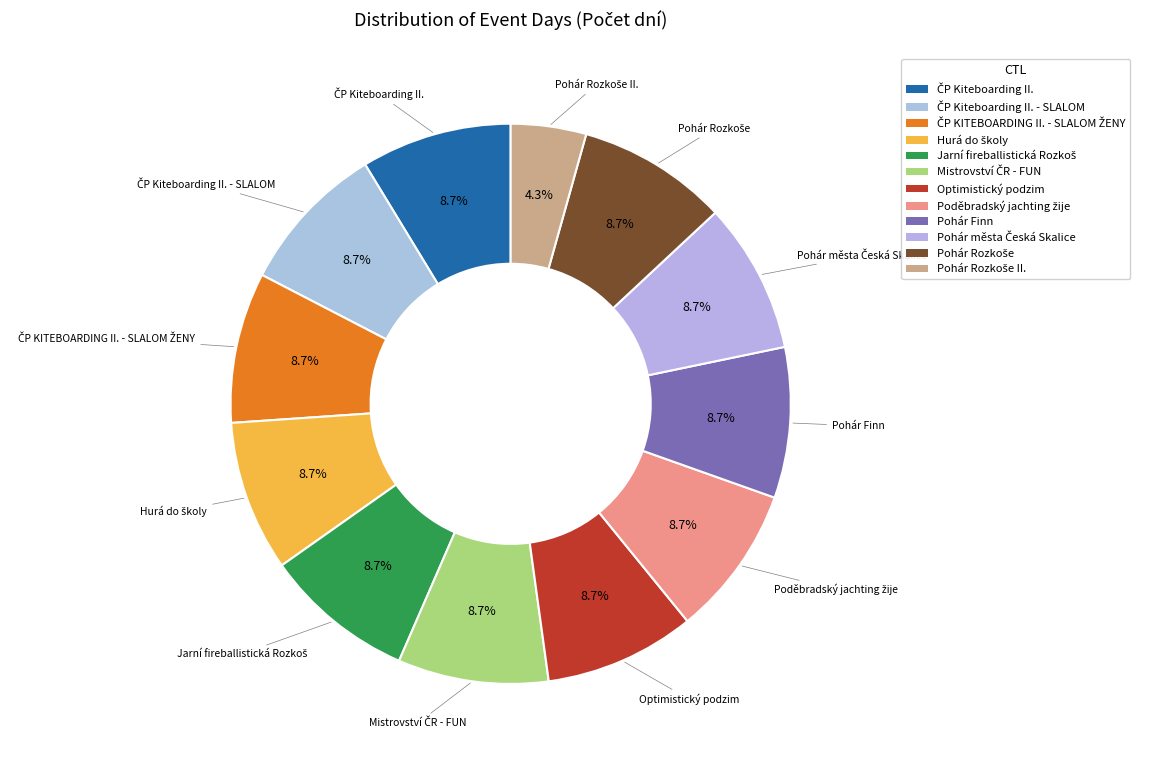

What percentage do Optimistický podzim and Pohár Finn together represent?

17.4%